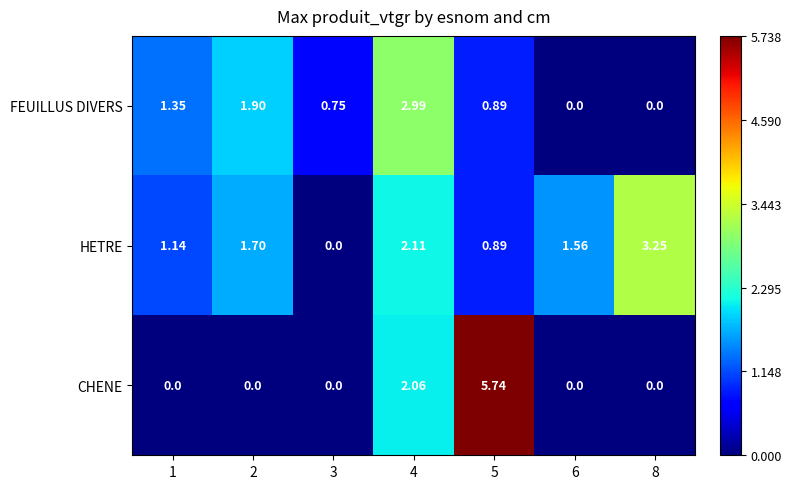

Which series has the largest total across all categories?

HETRE